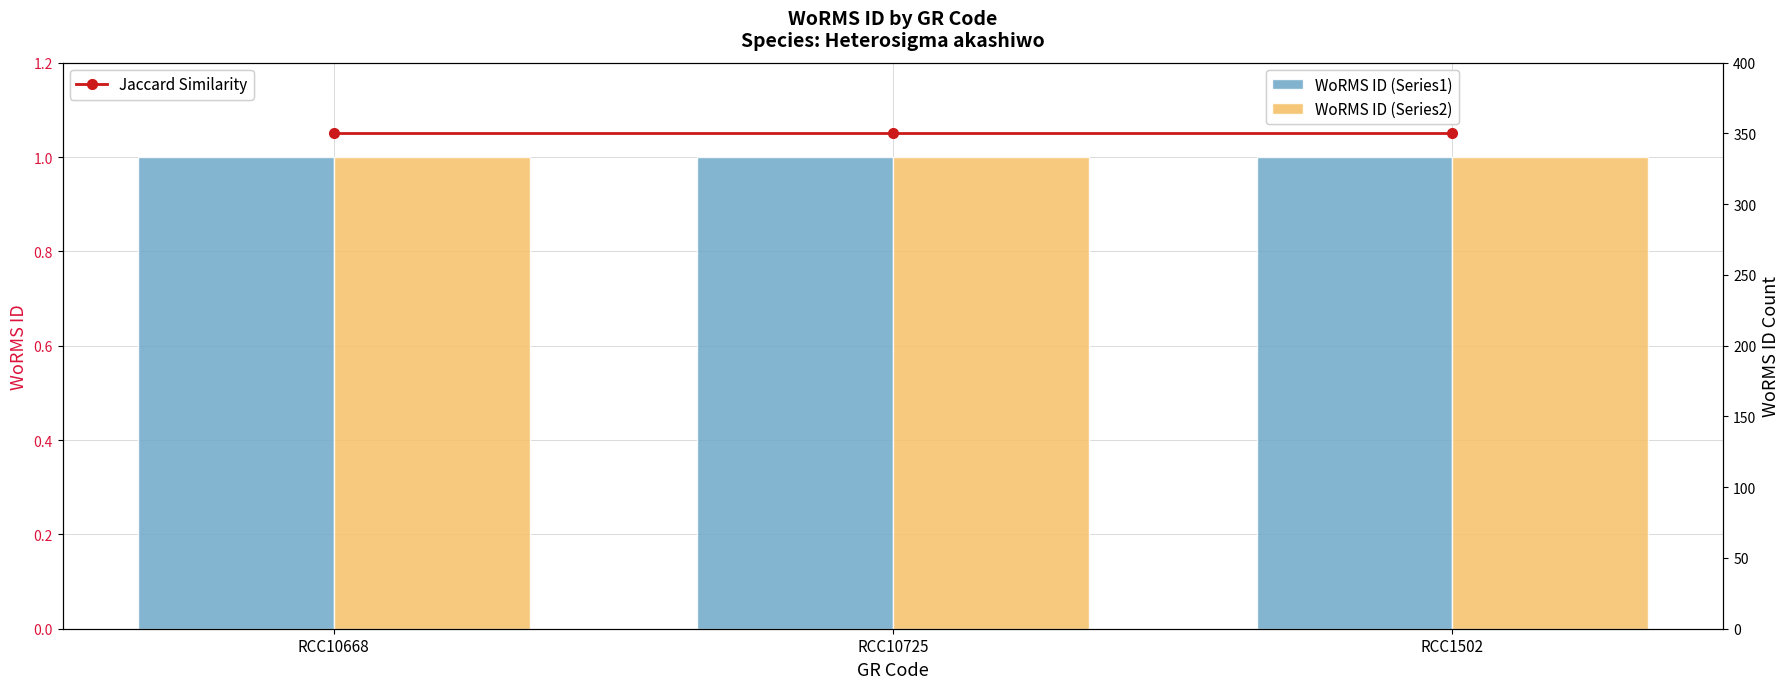

What is the smallest value displayed?

1